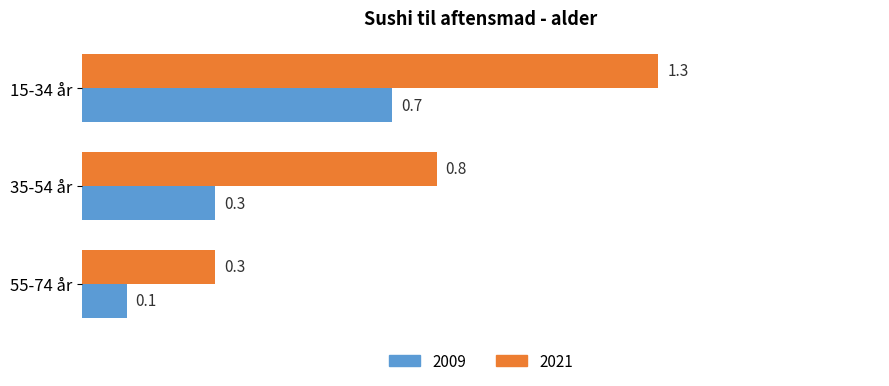

Rank the series by their maximum value, from highest to lowest.

2021, 2009